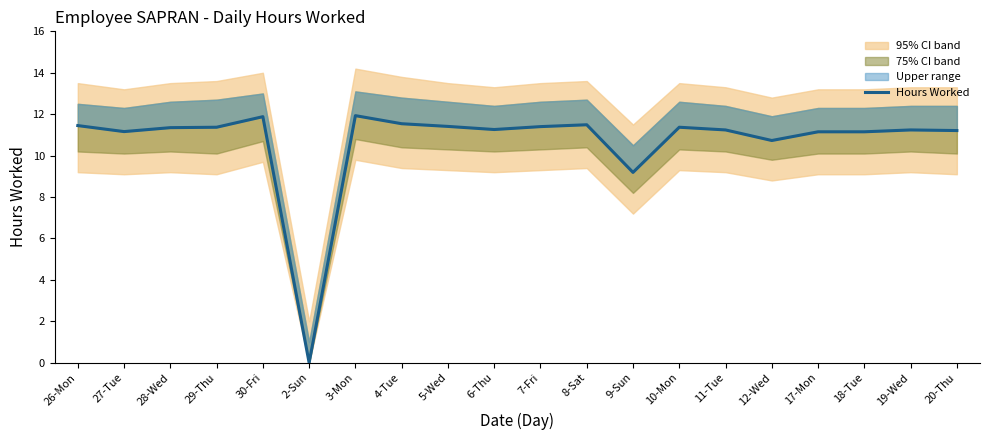

What is the sum of the values at 27-Tue and 10-Mon?

22.5